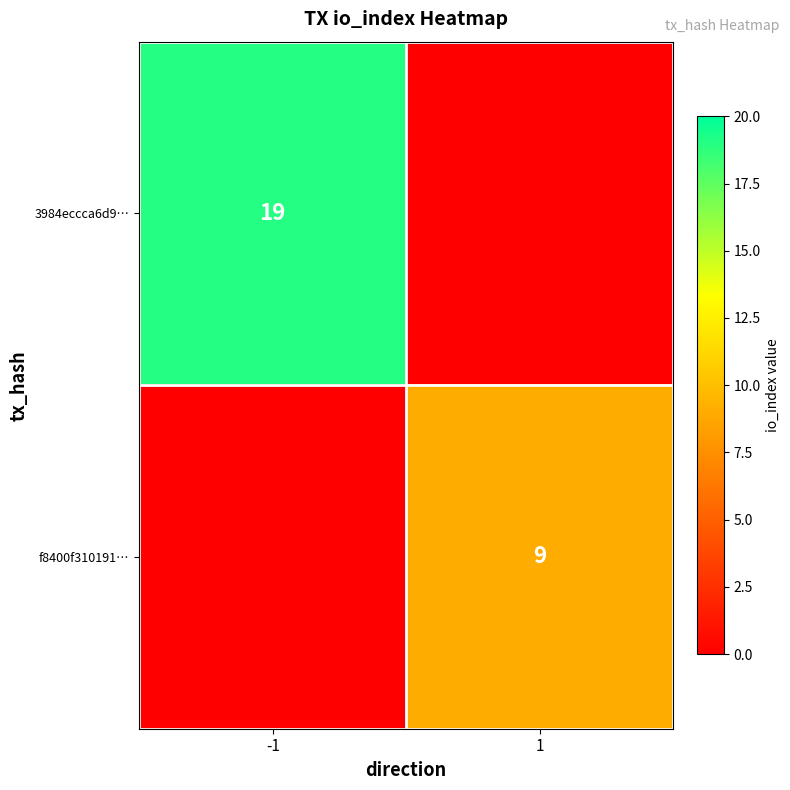

The value of 3984eccca6d9… at -1 is 8. True or false?

False